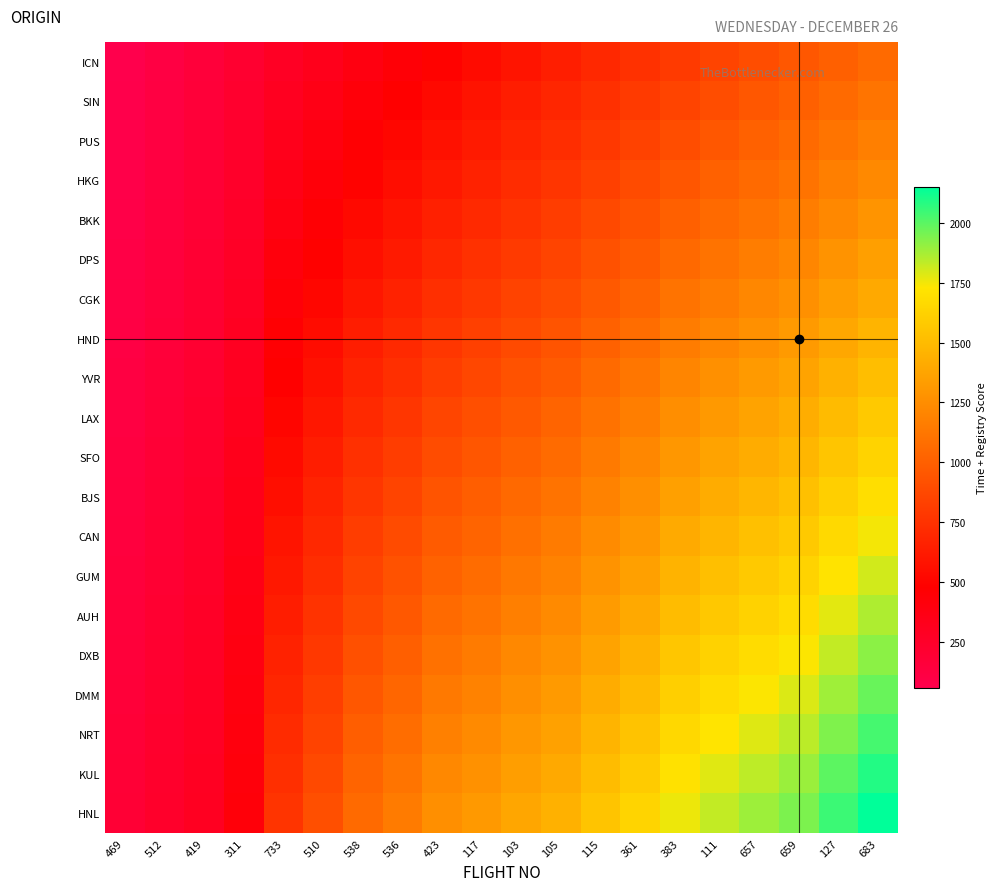

At which category is the sum across all series the highest?

683